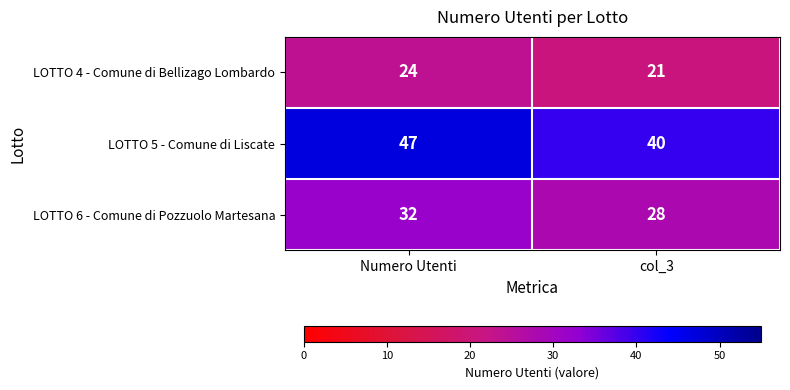

What is the difference between the LOTTO 4 - Comune di Bellizago Lombardo values at Numero Utenti and col_3?

3